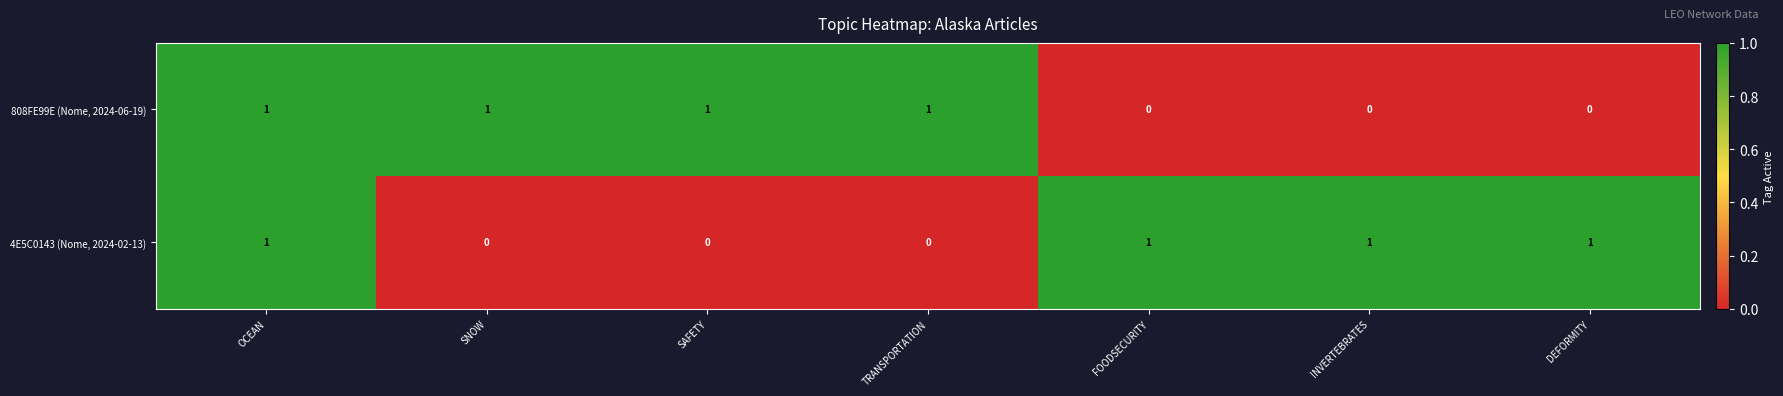

True or false: 4E5C0143 (Nome, 2024-02-13) has a value of 2 at DEFORMITY.

False